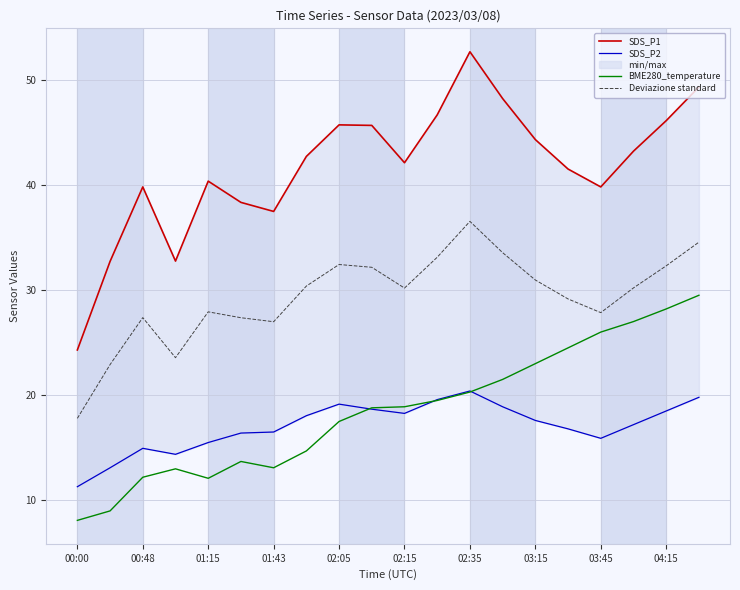

What is the sum of all BME280_temperature values?

370.6